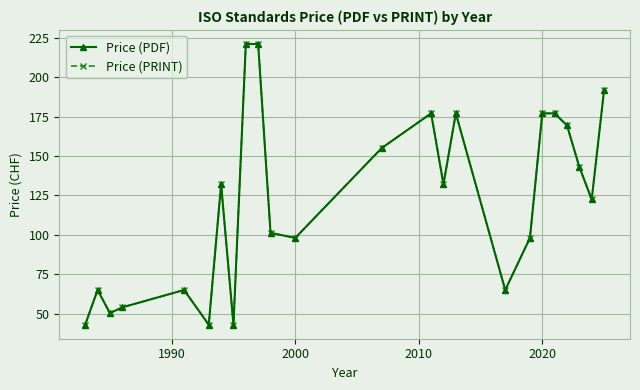

Rank the series by their maximum value, from lowest to highest.

Price (PDF), Price (PRINT)